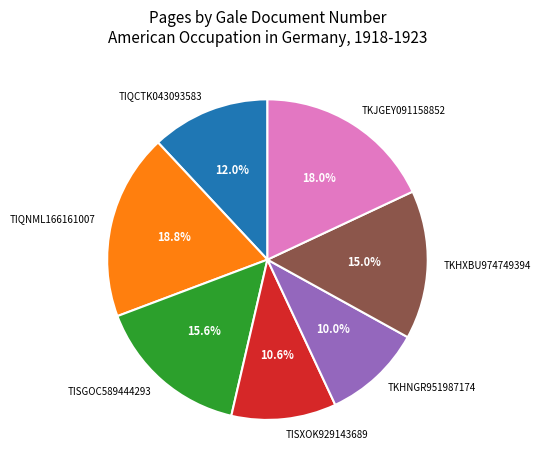

Which slice is the smallest?

TKHNGR951987174